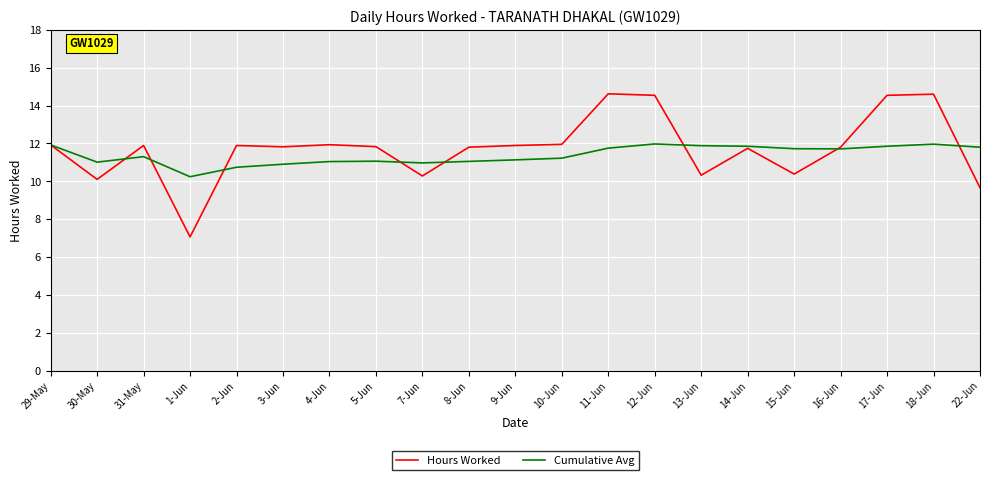

What is the average value of the Cumulative Avg series?

11.4